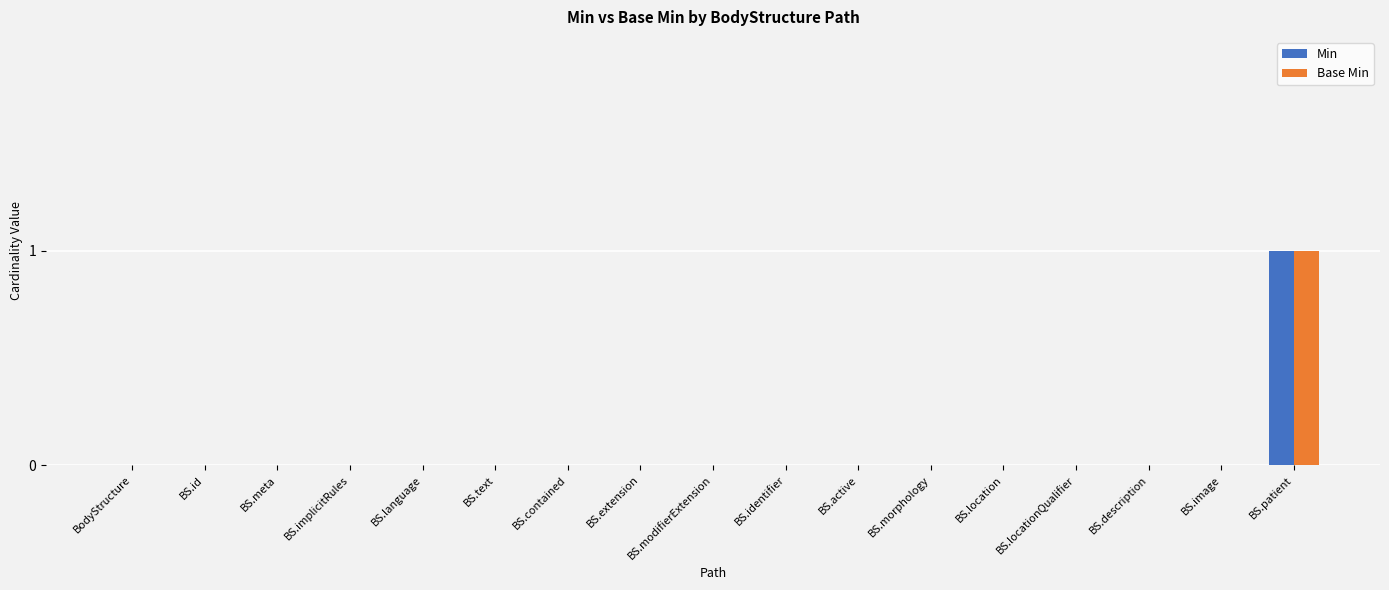

How many groups of bars are there?

17